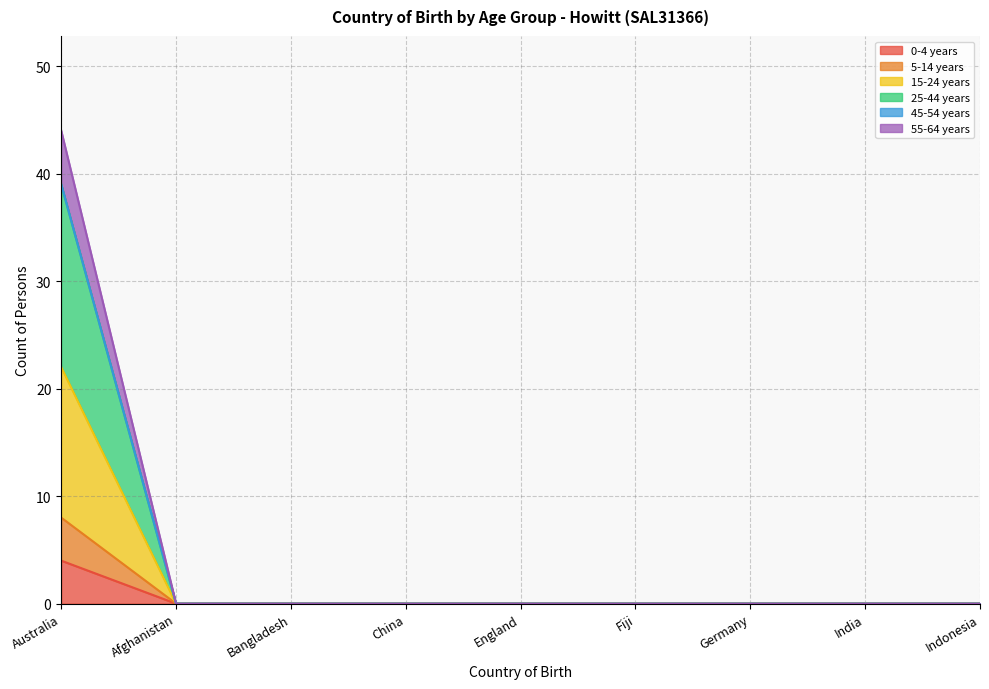

Does the chart display data point markers on the line(s)?

No